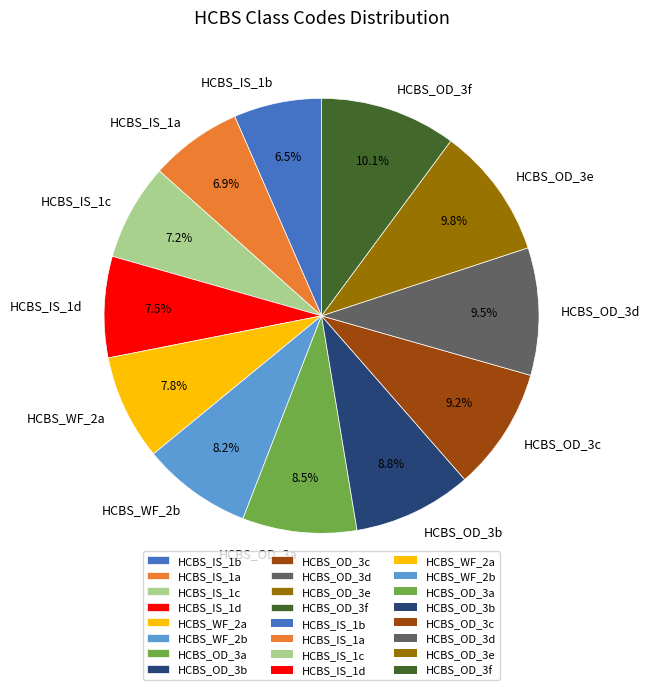

What percentage is the HCBS_OD_3c slice, to the nearest percent?

9%